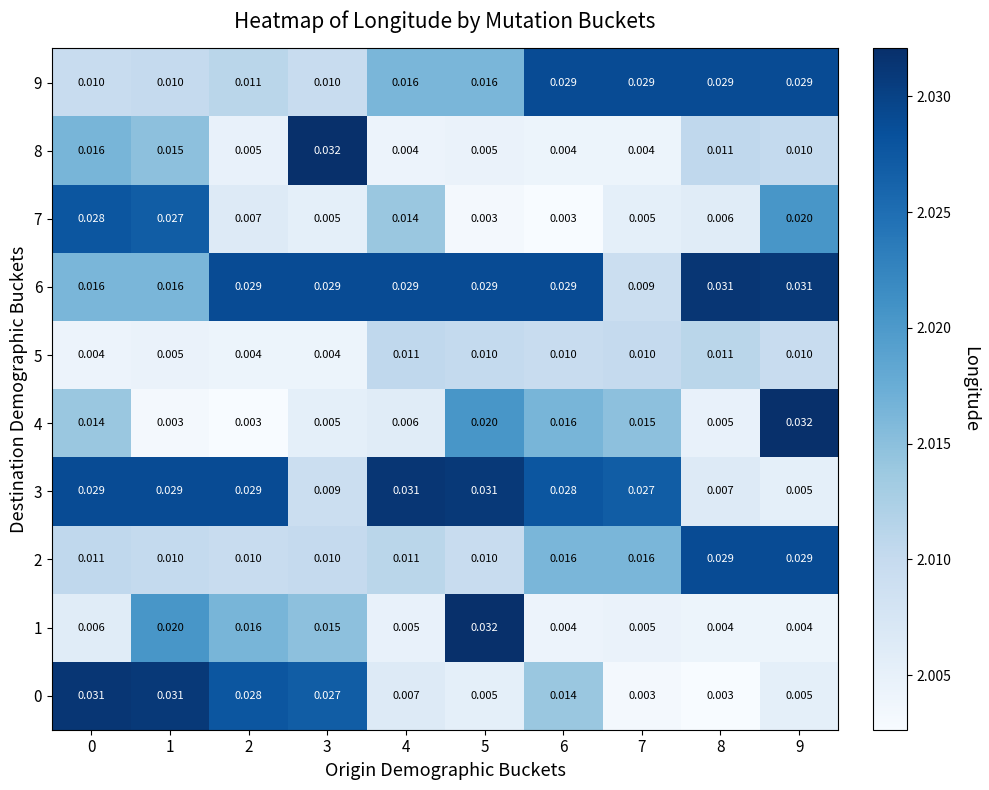

Is the value of 6 at 8 greater than the value of 4 at 4?

Yes